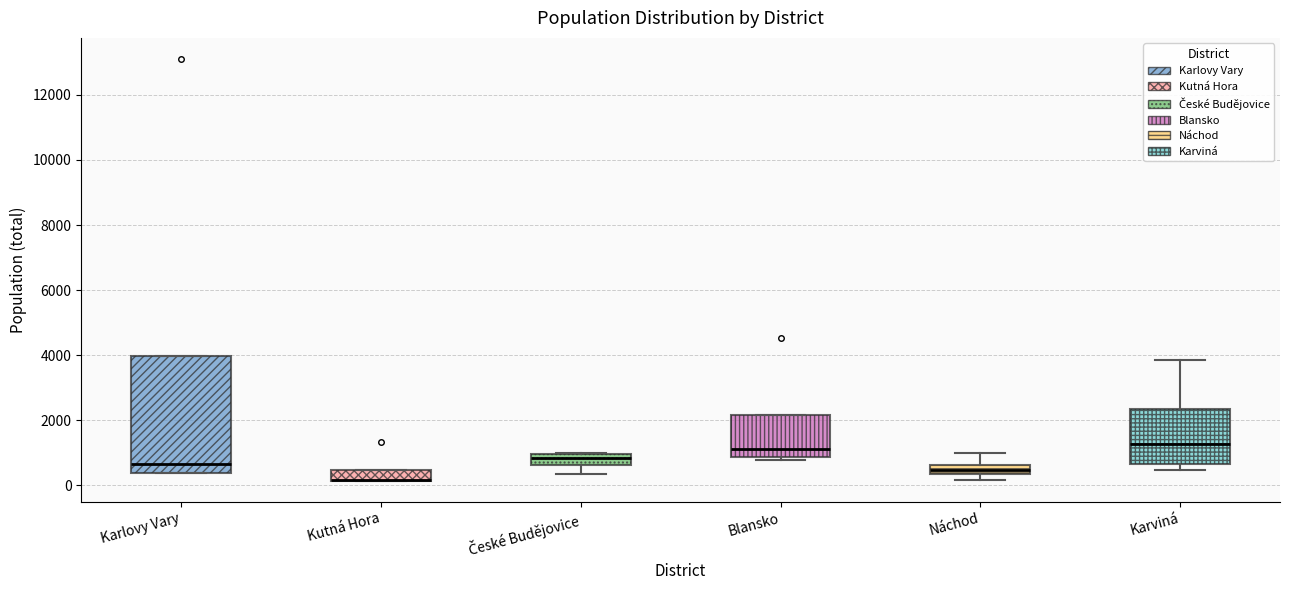

Reading left to right, transcribe this box plot: for each box, give where its median line is, the range the box spans, and where its two whiskers end, as read against the y-axis. The values are not printed on the chart, so give them approximately, as read against the axis.

Karlovy Vary: median 600, box 400 to 4000, whiskers 400 to 4000
Kutná Hora: median 200 (drawn on the box's lower edge), box 200 to 400, whiskers 200 to 400
České Budějovice: median 800, box 600 to 1000, whiskers 400 to 1000
Blansko: median 1200, box 800 to 2200, whiskers 800 (just below the box's lower edge) to 2200
Náchod: median 400 (inside the box), box 400 to 600, whiskers 200 to 1000
Karviná: median 1200, box 600 to 2400, whiskers 400 to 3800